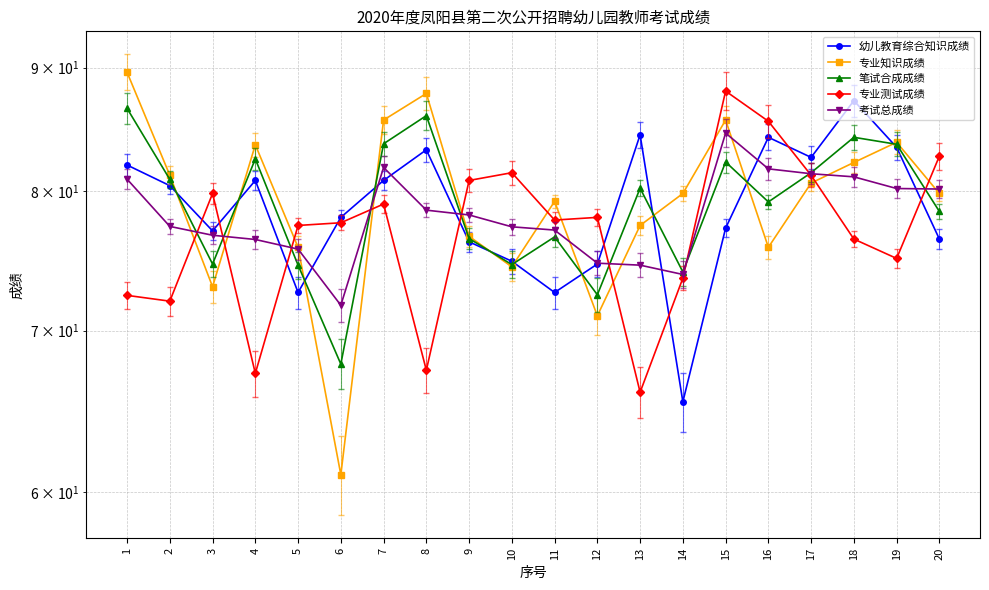

What is the total value across all series at 19?

406.0